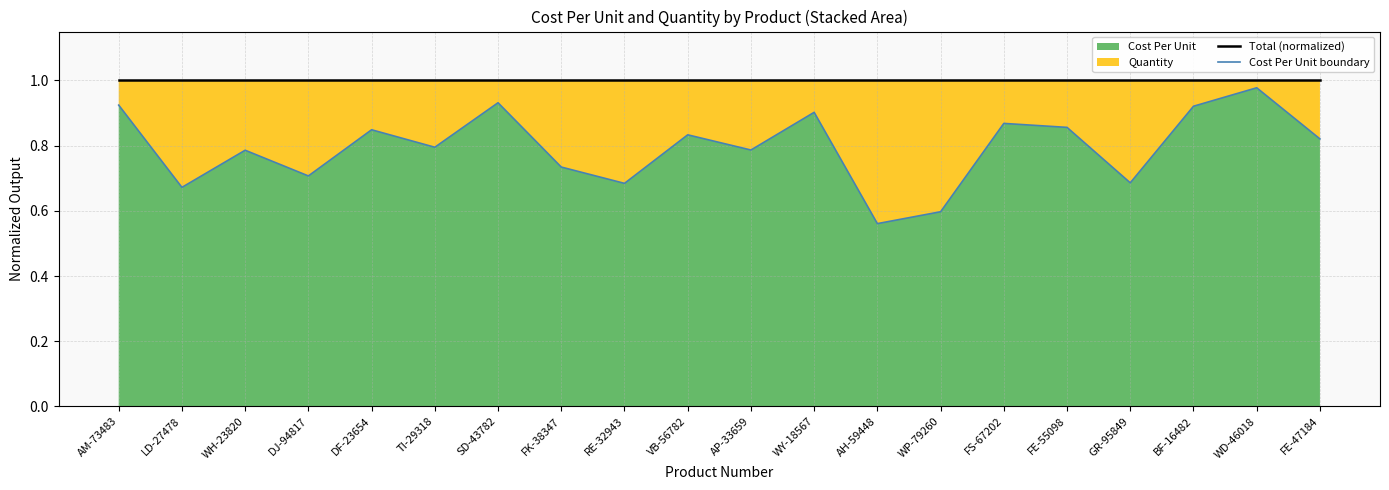

Where is the first local maximum for Total (normalized)?

VB-56782